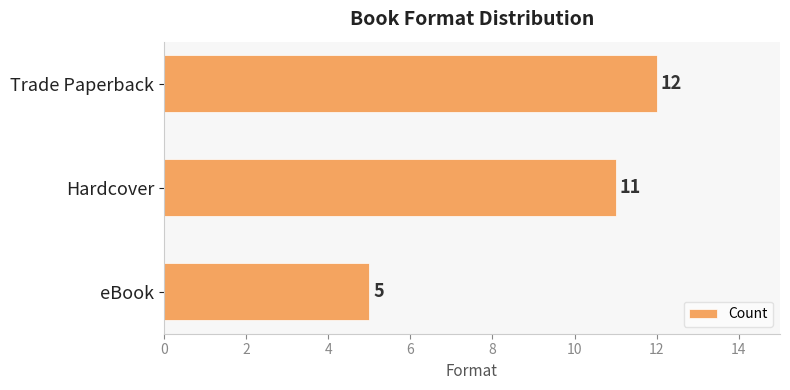

Does the chart contain stacked bars?

No